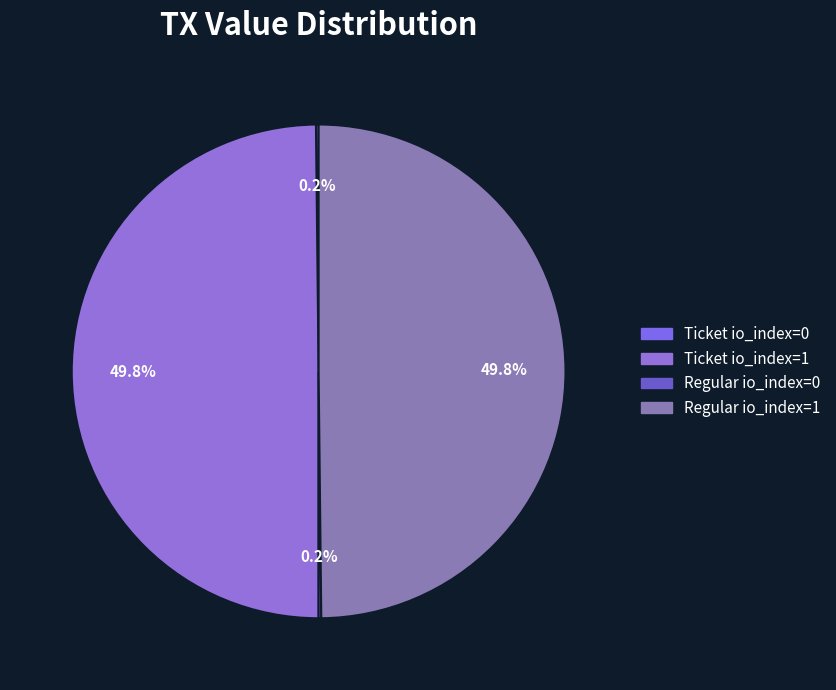

Which has a higher value, Ticket io_index=1 or Regular io_index=1?

Ticket io_index=1